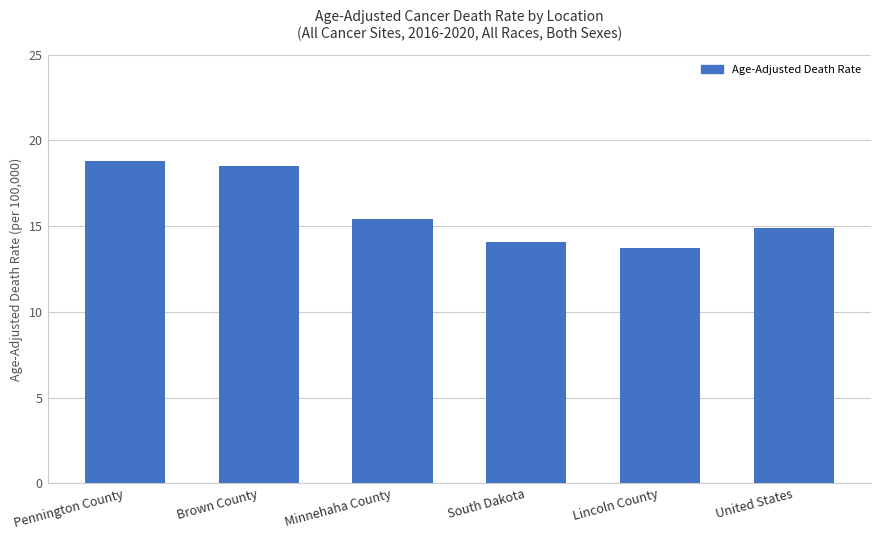

How many bars are there in total?

6